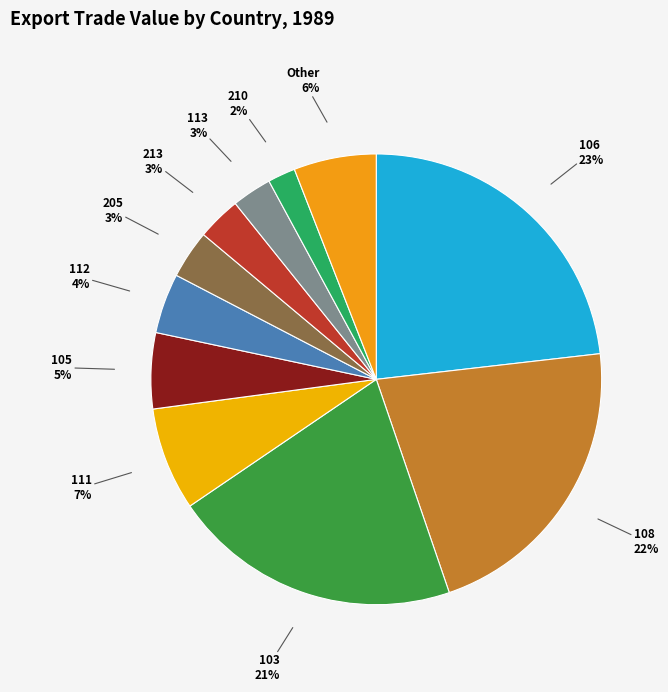

To the nearest percent, what is the difference between the 105 and 210 slice percentages?

3%